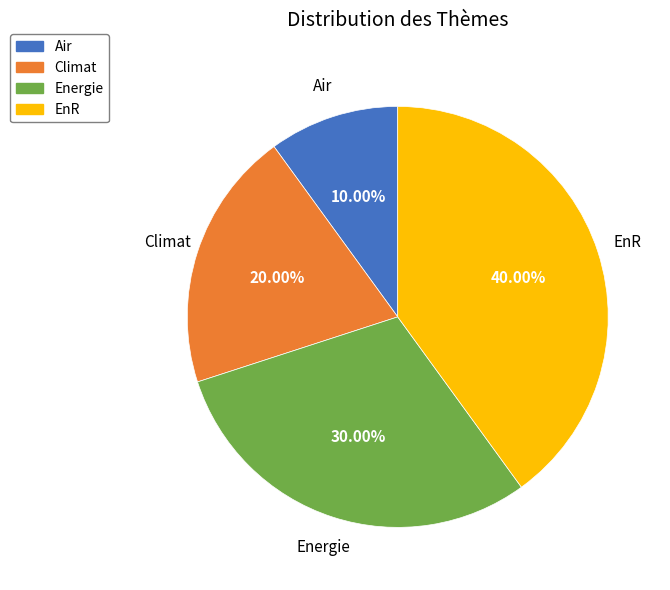

Which category has the biggest portion of the pie?

EnR